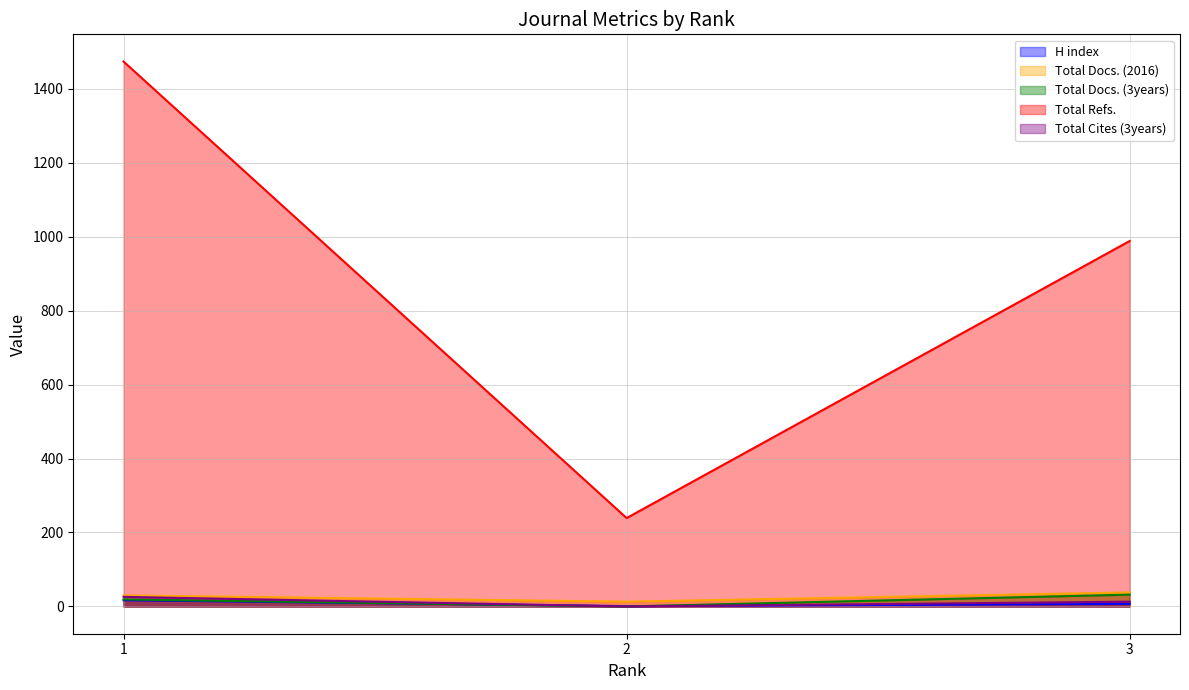

How many data points in Total Docs. (3years) are less than 19?

1